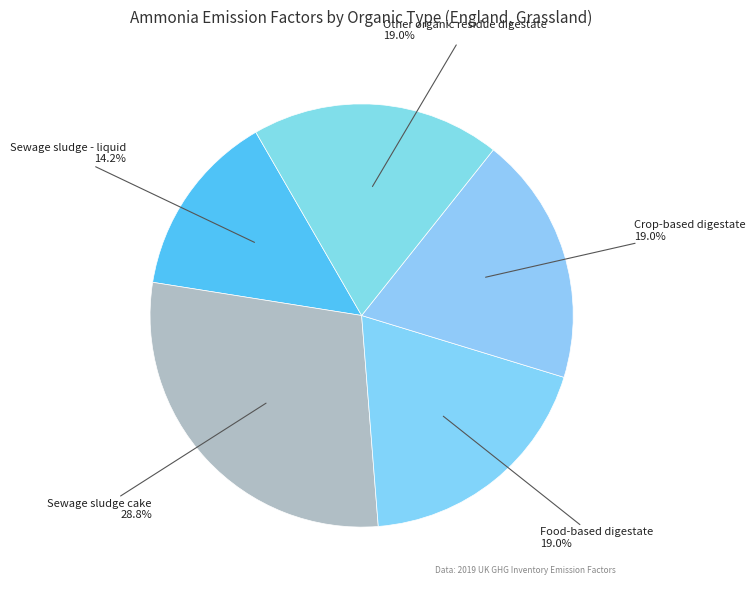

How many segments does this pie chart have?

5